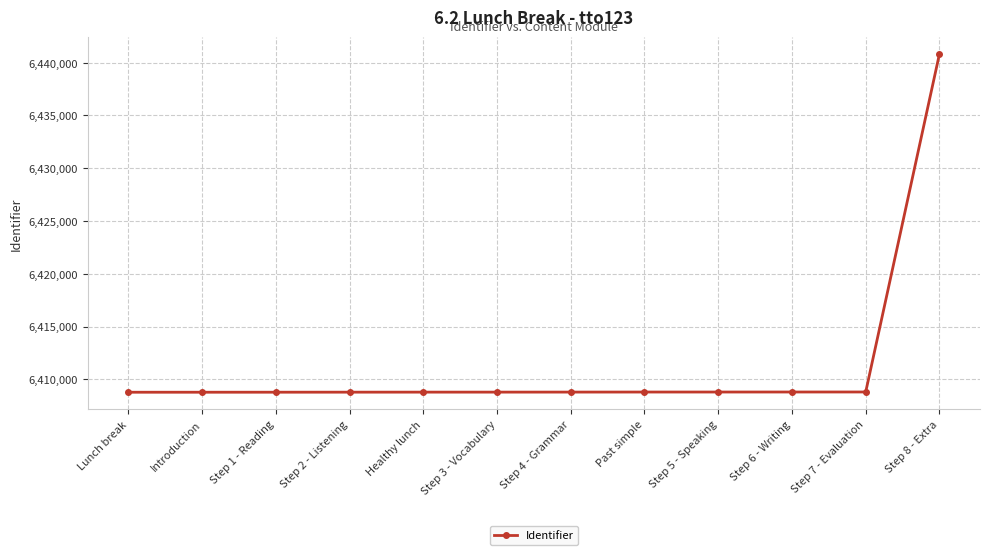

What is the difference between the maximum and minimum values?

32055